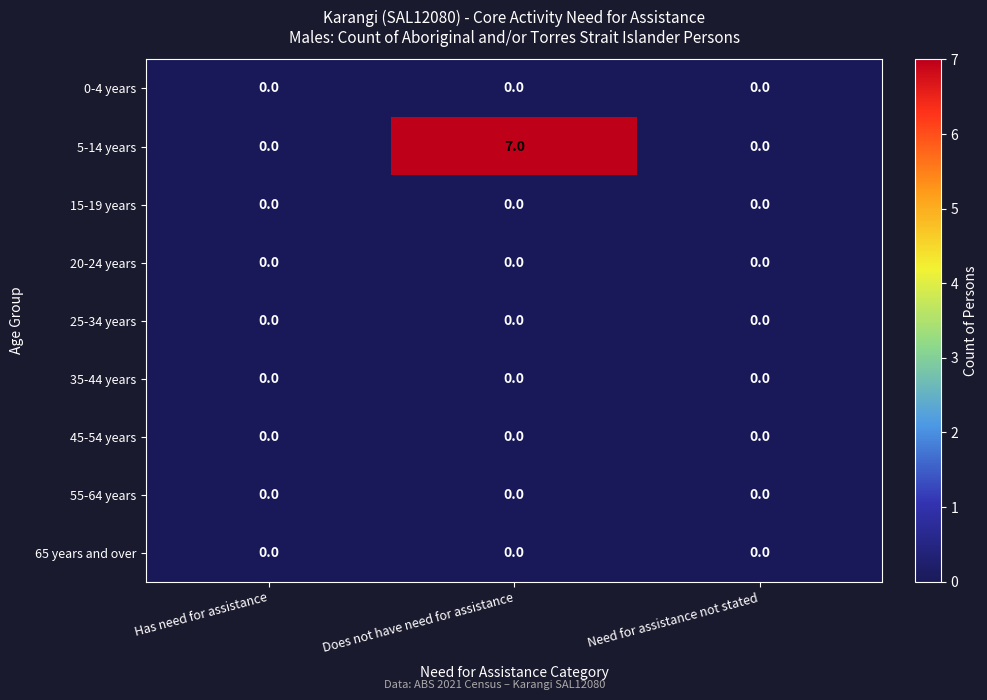

The value of 20-24 years at Does not have need for assistance is 0. True or false?

True